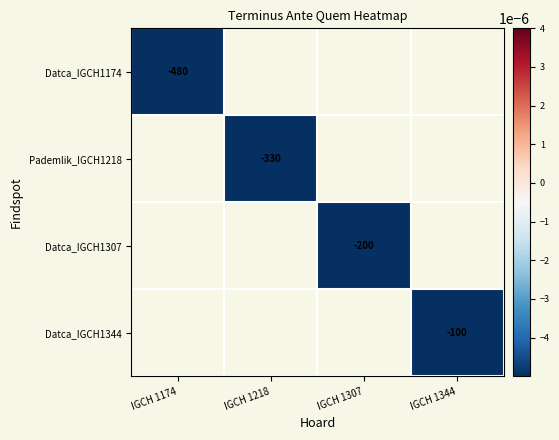

Is the value of Datca_IGCH1307 at IGCH 1307 greater than the value of Datca_IGCH1344 at IGCH 1344?

No